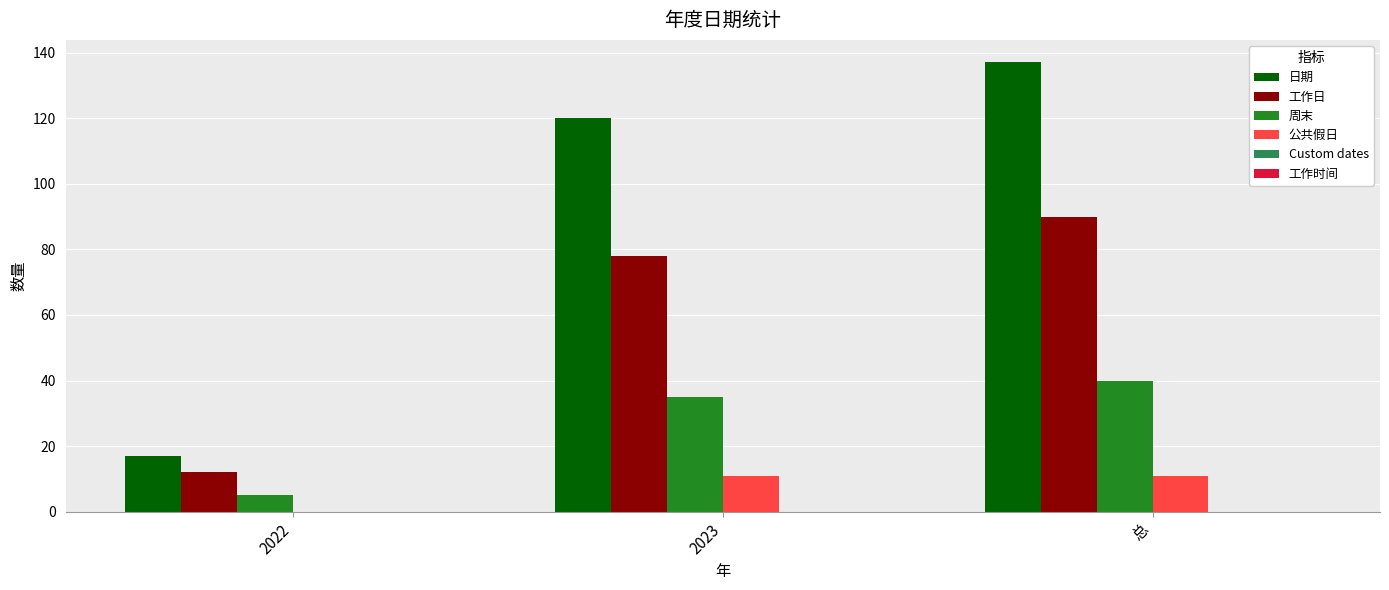

How many data points does each series have?

3